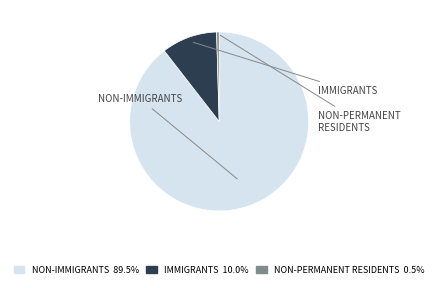

Is there a majority slice in this chart?

Yes